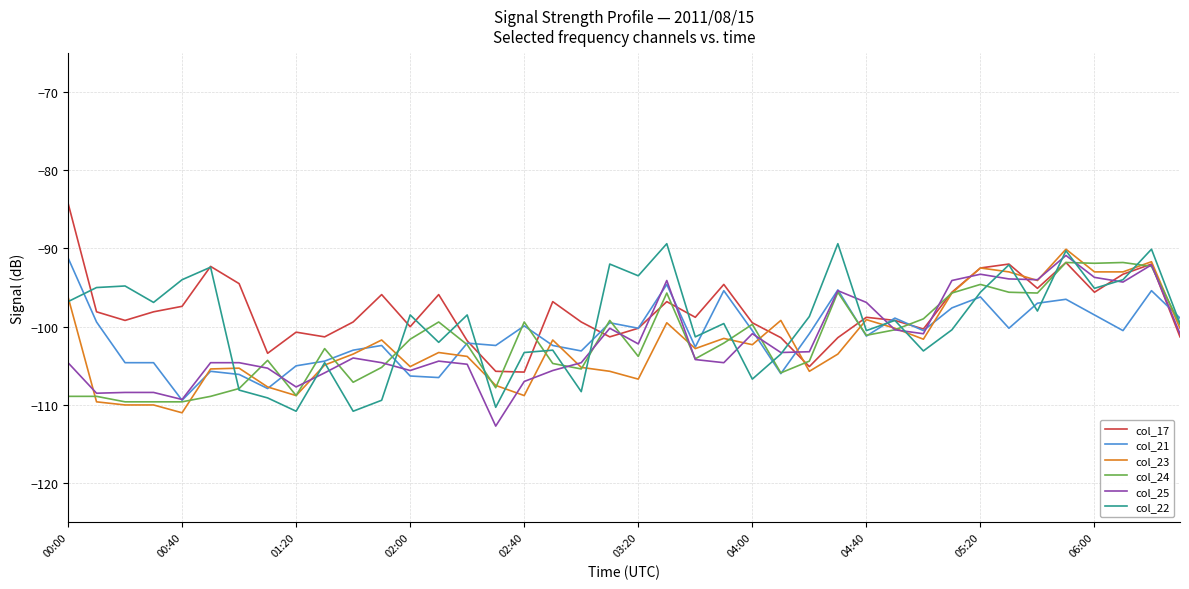

What is the minimum value for col_17?

-105.8